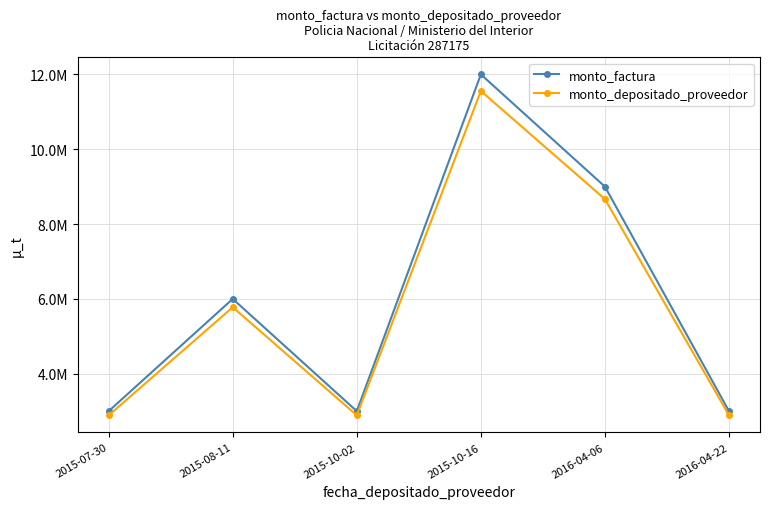

True or false: monto_factura has more than 2 interior local peaks.

False